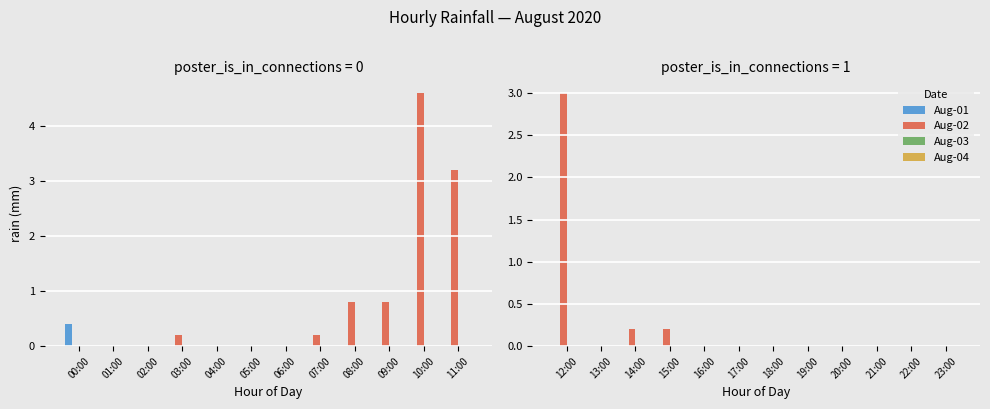

List the labels in order of Aug-04 value, largest first.

12:00, 13:00, 14:00, 15:00, 16:00, 17:00, 18:00, 19:00, 20:00, 21:00, 22:00, 23:00